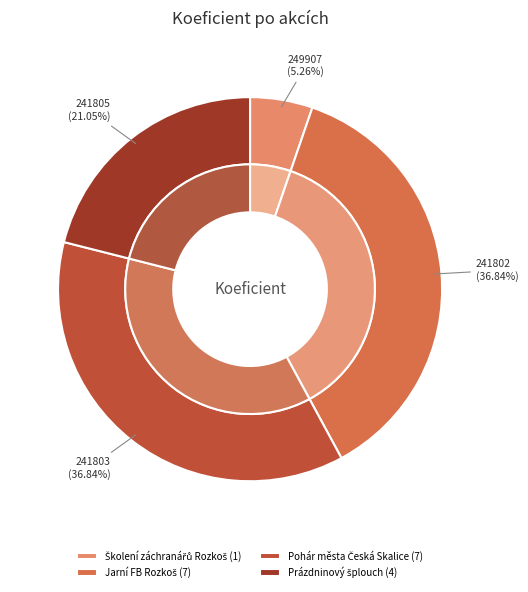

Is 241803 the majority of the pie?

No